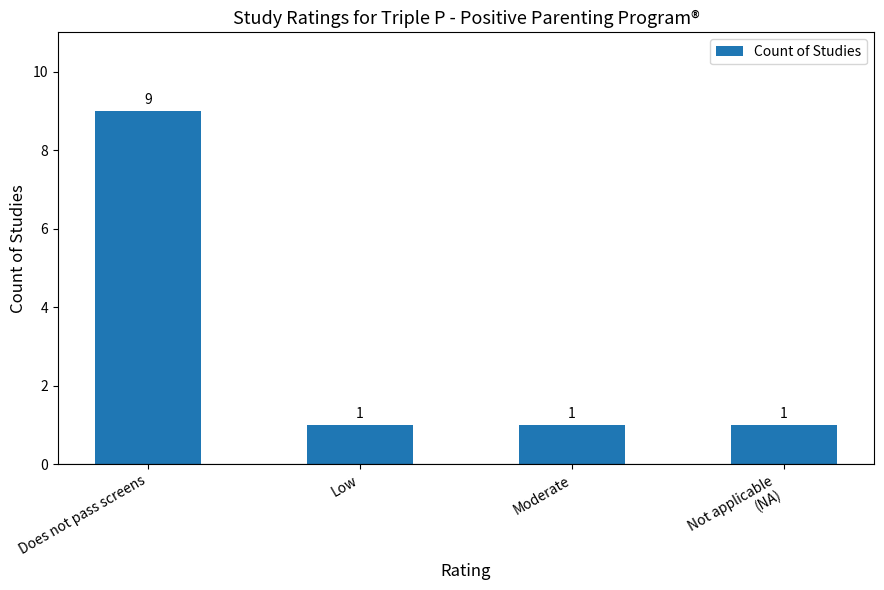

How many values are between 1 and 9?

4